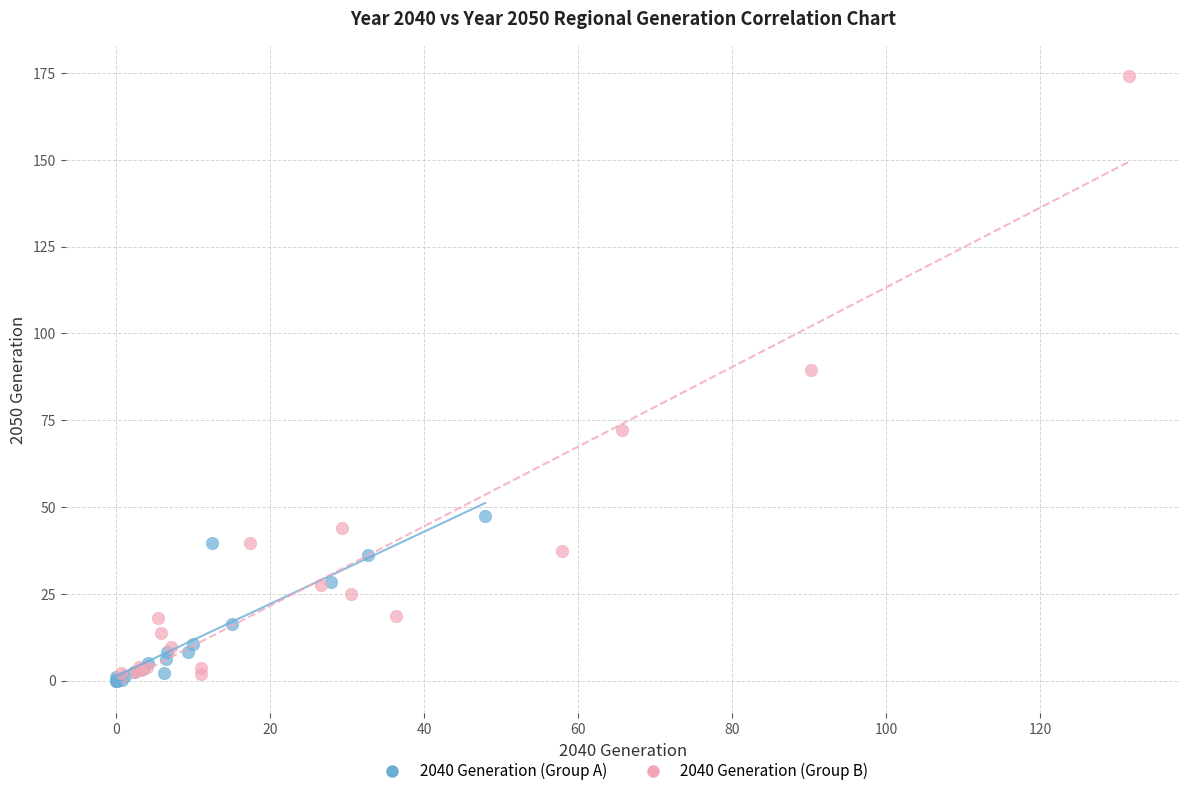

Which series has the largest Y range (max minus min)?

2040 Generation (Group B)